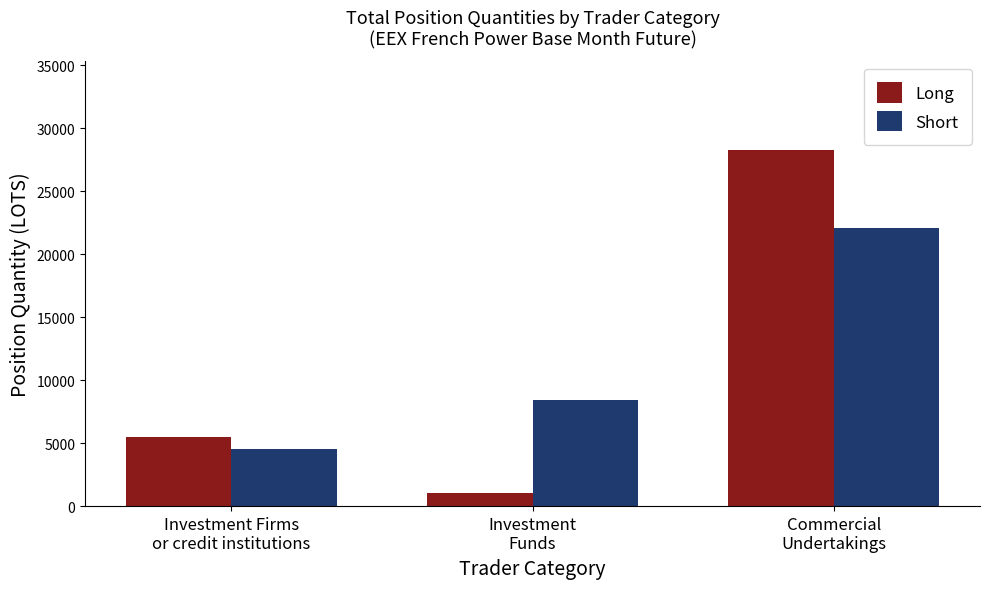

At which category does the chart reach its peak across all series?

Commercial
Undertakings